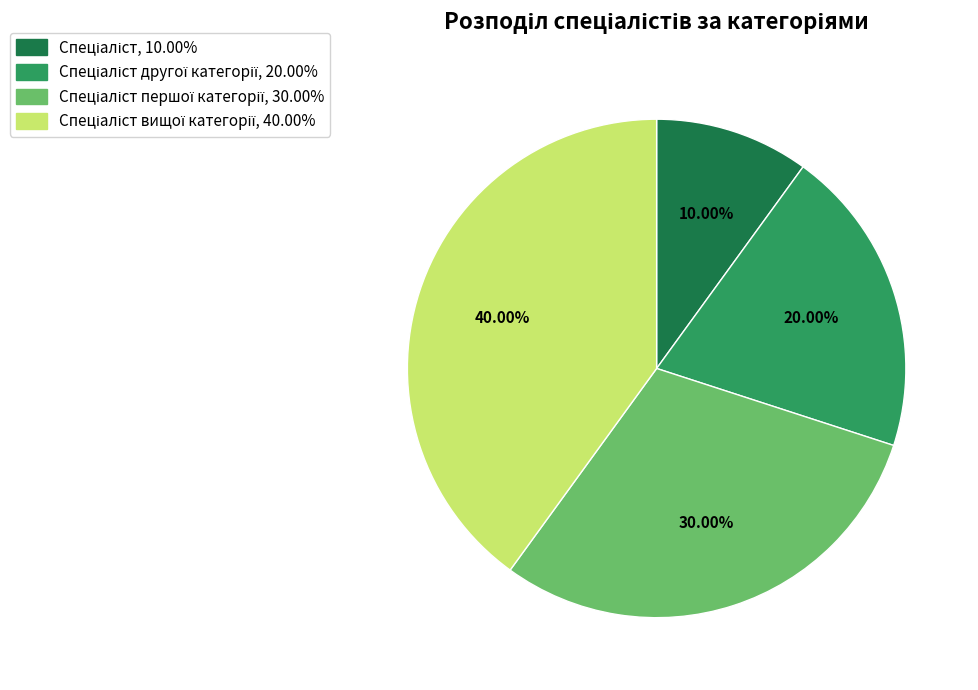

Is there a majority slice in this chart?

No